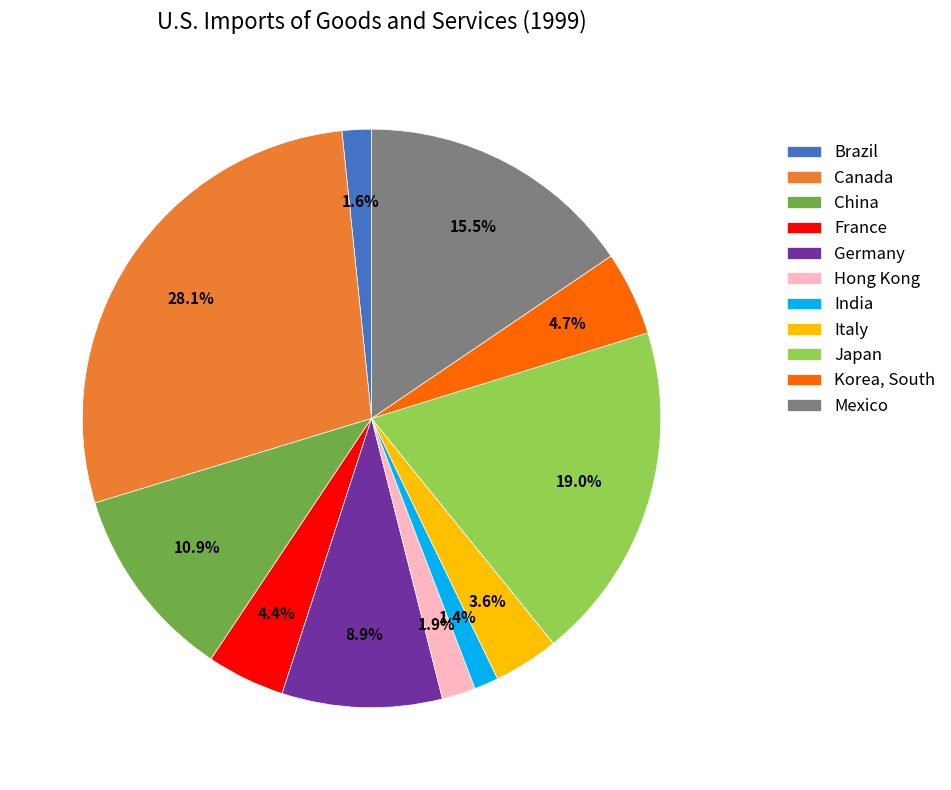

What is the largest slice in the pie chart?

Canada